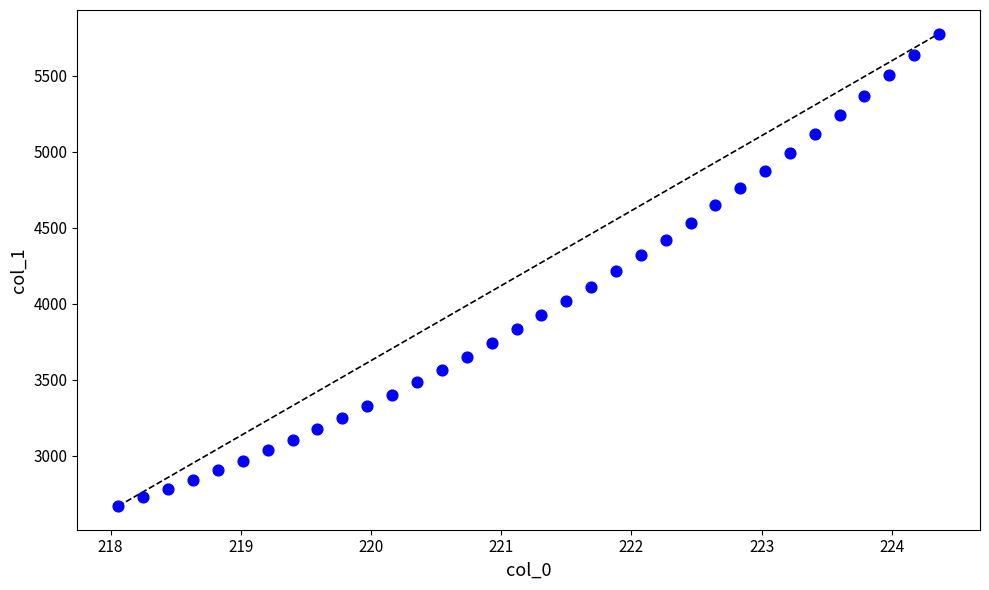

What is the range of X values (max minus min)?

6.3